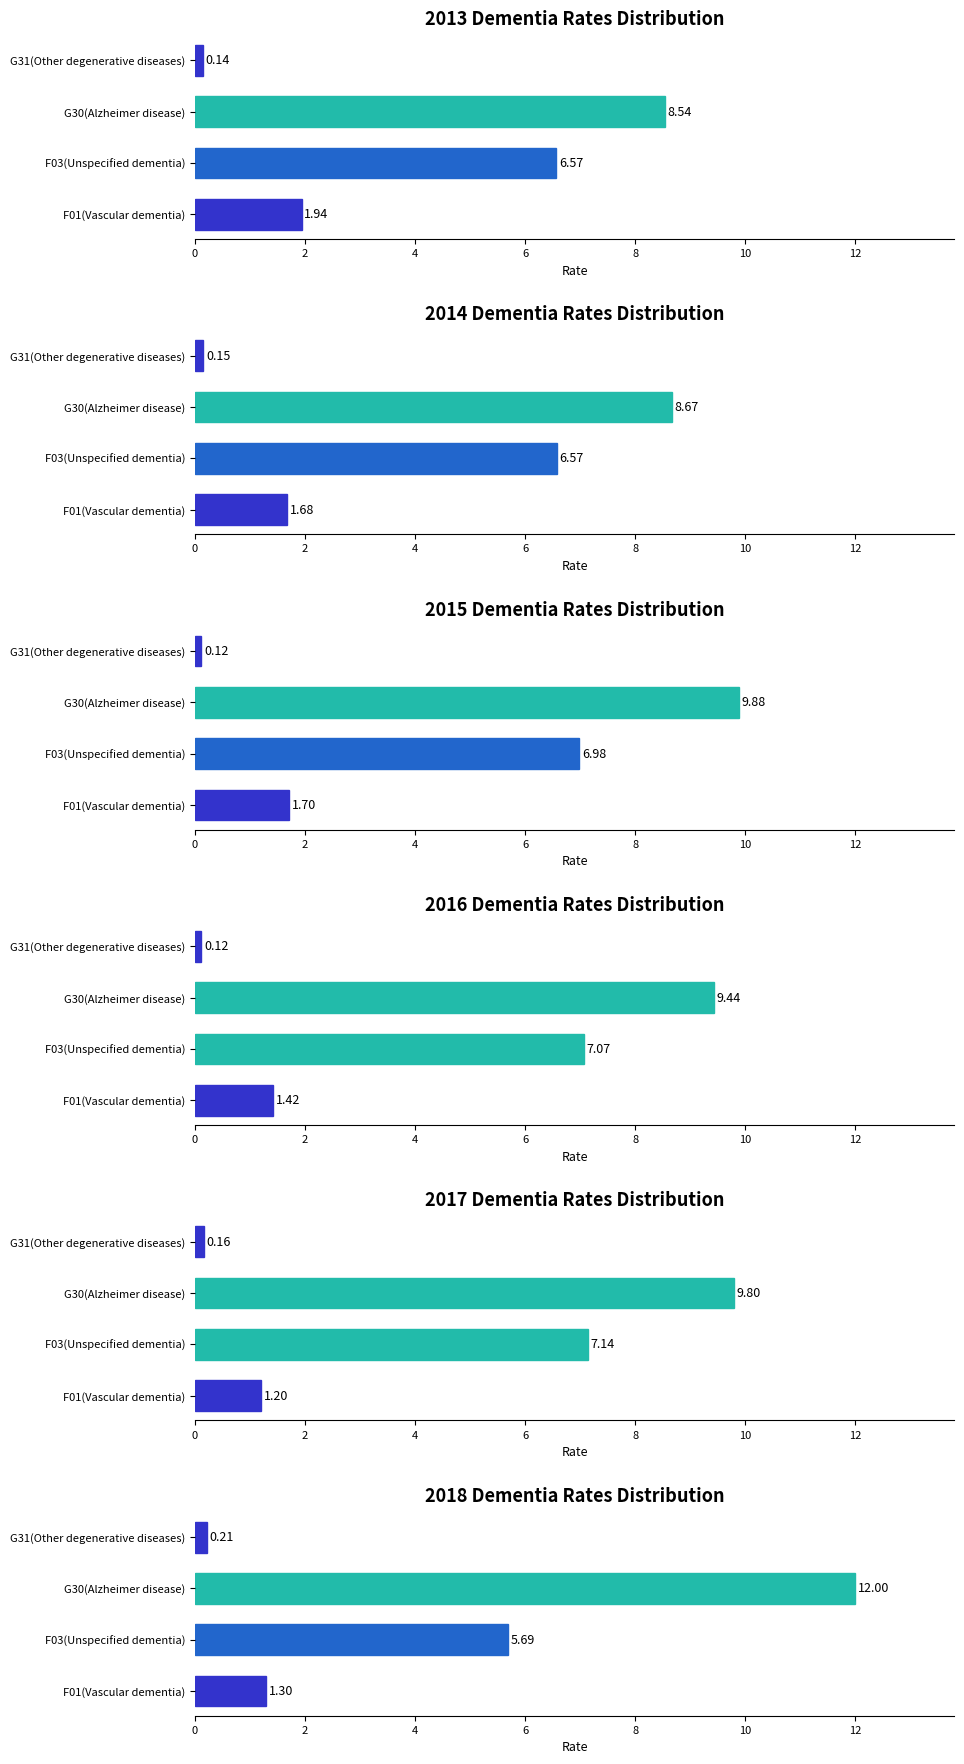

Reading left to right, extract all data points from this chart.

2013: 1.9	6.6	8.5	0.1
2014: 1.7	6.6	8.7	0.1
2015: 1.7	7.0	9.9	0.1
2016: 1.4	7.1	9.4	0.1
2017: 1.2	7.1	9.8	0.2
2018: 1.3	5.7	12.0	0.2